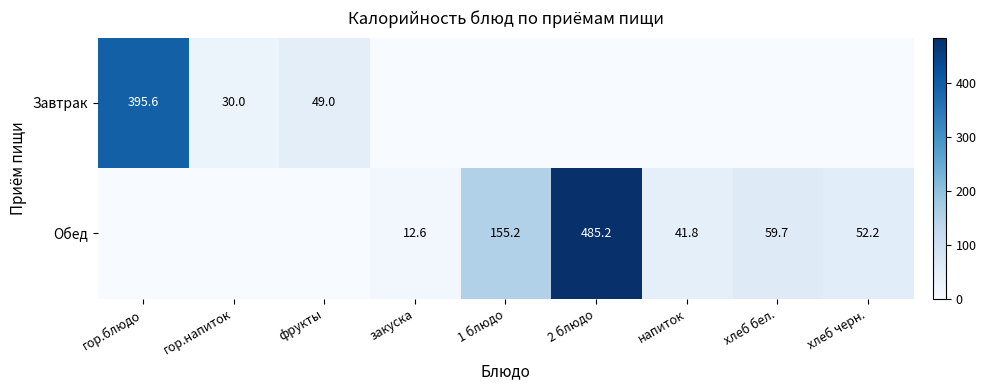

True or false: Завтрак has a value of 50.0 at гор.напиток.

False